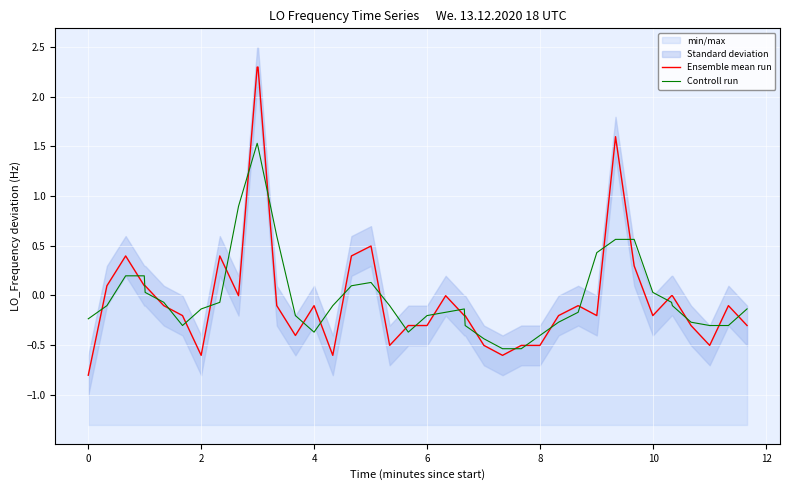

True or false: Controll run has more than 0 interior local peaks.

True